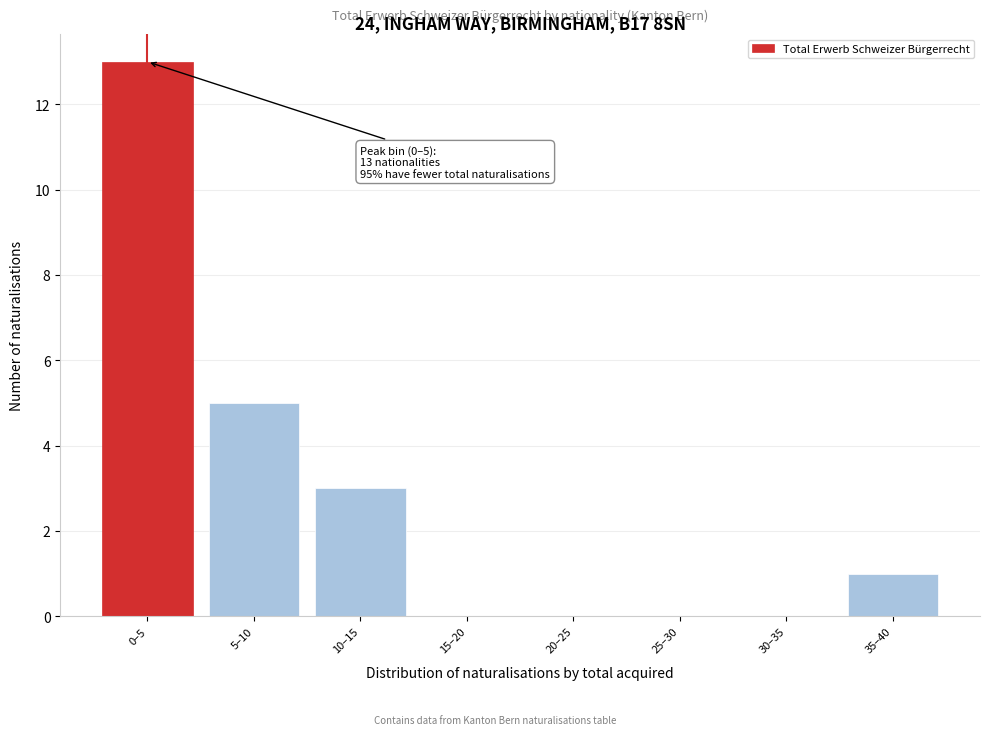

Reading left to right, what are all the values shown in this chart?

0–5=13	5–10=5	10–15=3	15–20=0	20–25=0	25–30=0	30–35=0	35–40=1